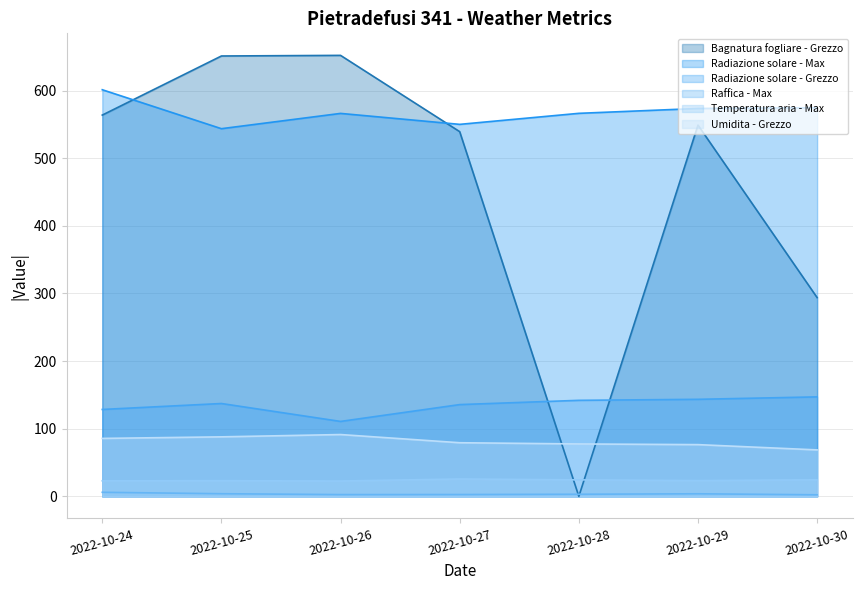

At how many categories does at least one series exceed 448?

7